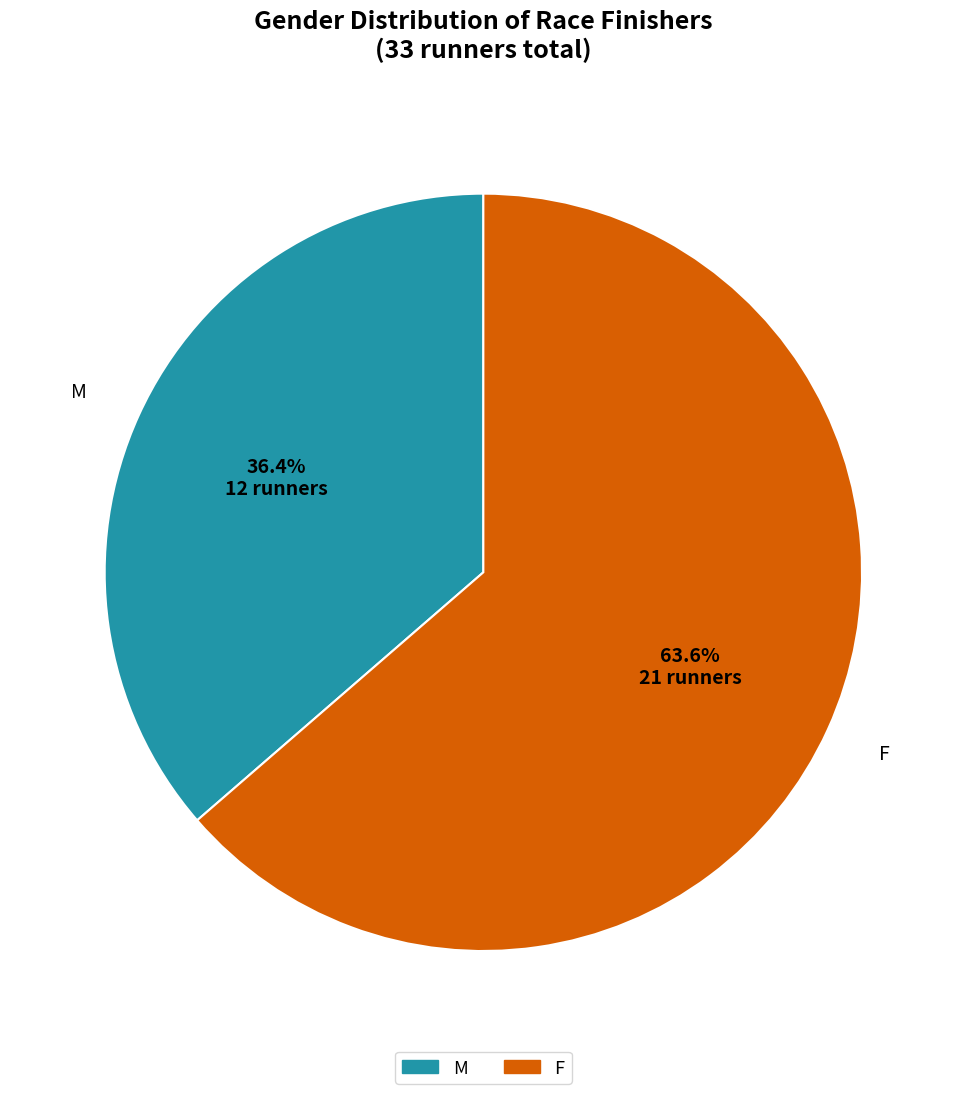

To the nearest percent, what portion does M represent?

36%